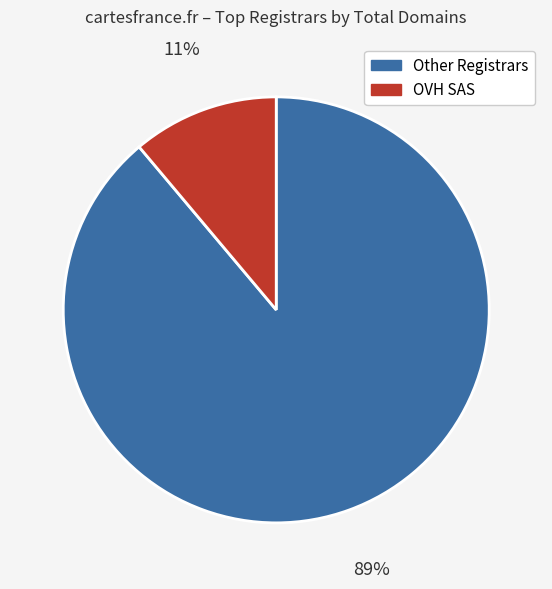

To the nearest percent, what is the difference between the largest and smallest slice percentages?

78%